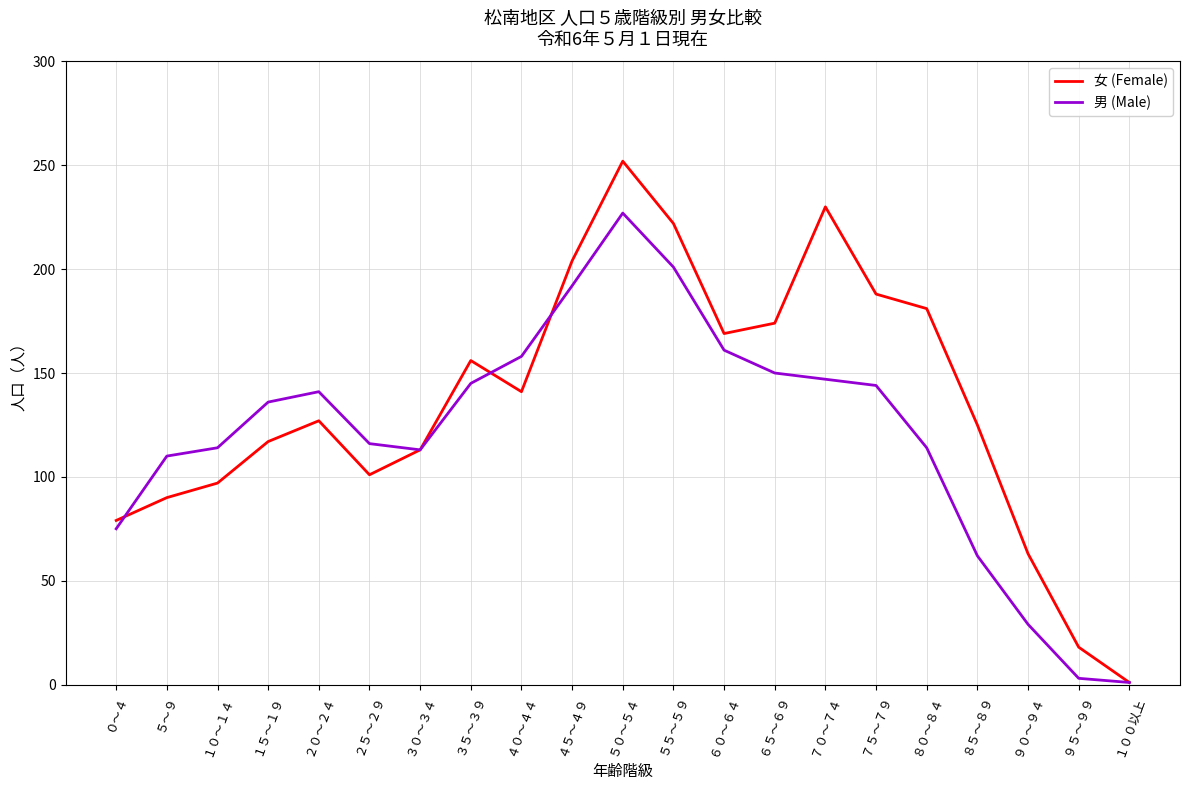

Which category has the highest value in the 男 (Male) series?

５０～５４